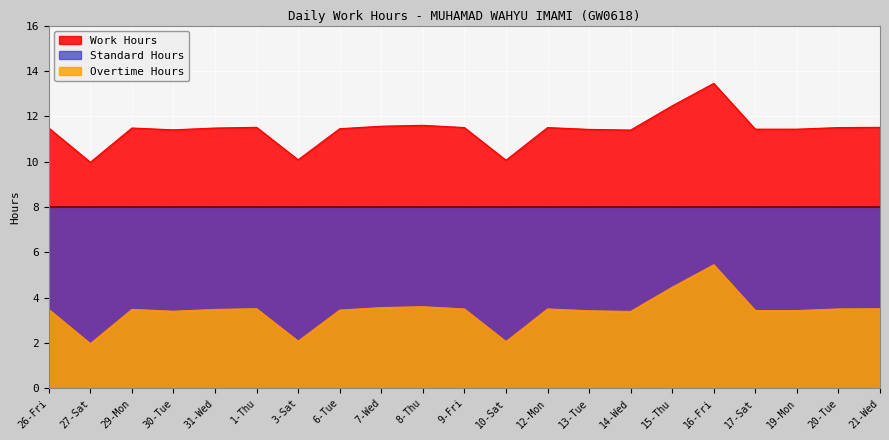

How many data points does each series have?

21